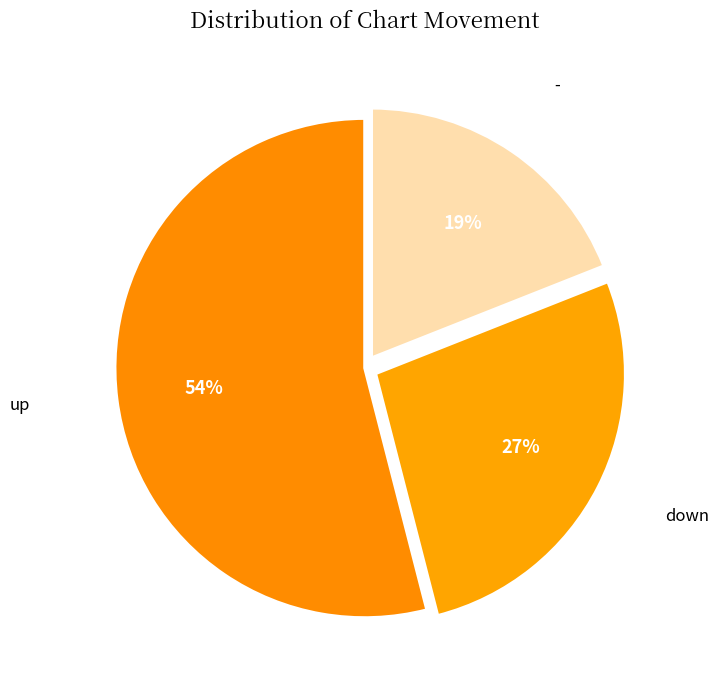

Count the number of slices in the pie.

3